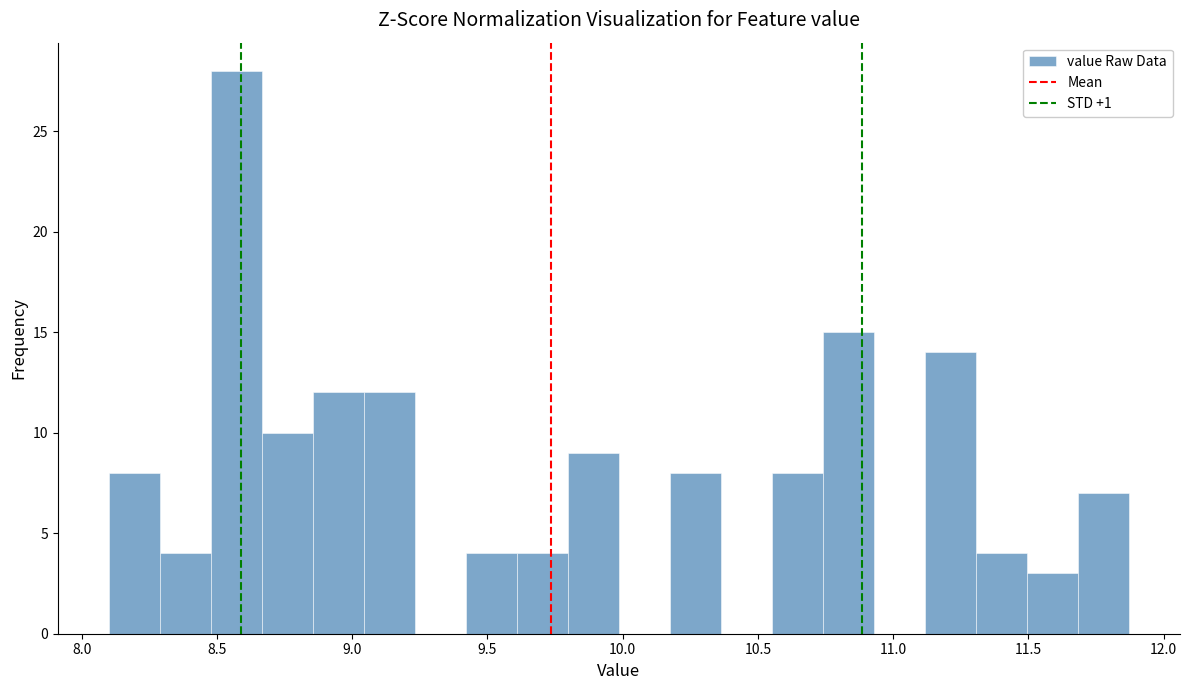

Around what value on the x-axis is the tallest bar? Give the approximate position of its centre, as read against the axis.

8.55